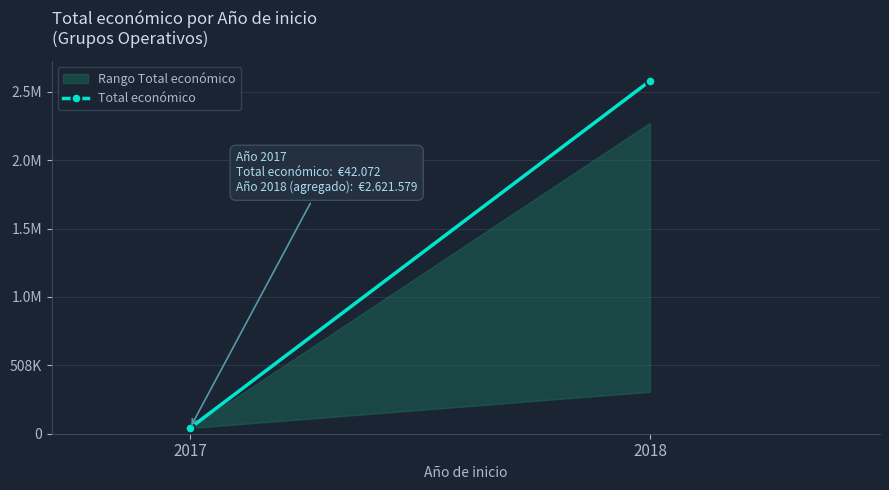

What is the difference between the maximum and minimum values?

2579507